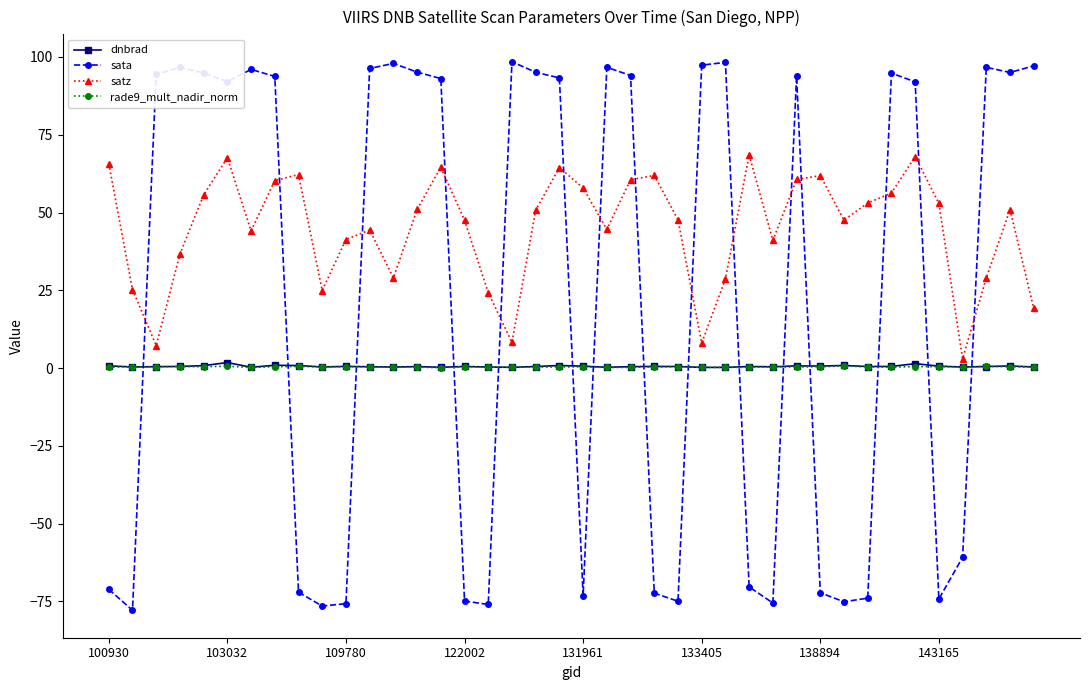

What is the value of the satz point at the 28th from the left?

68.5